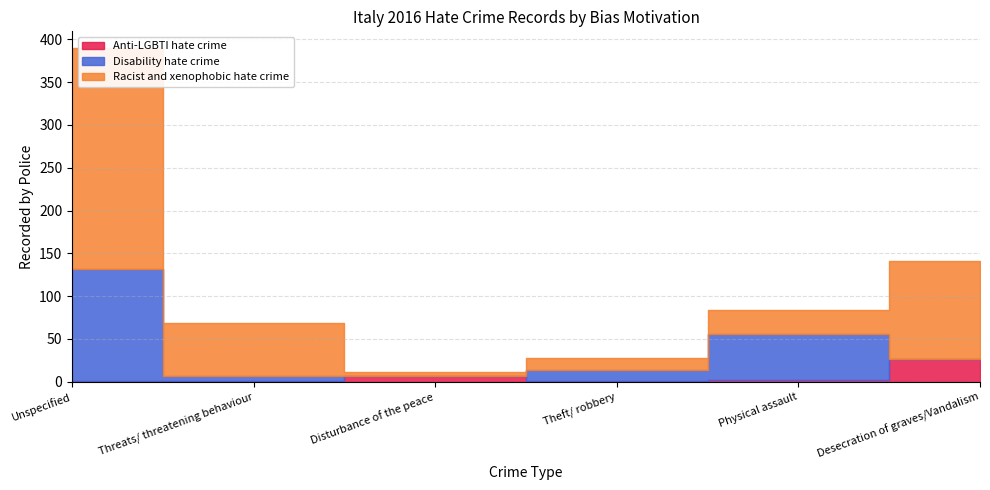

Rank the categories by Disability hate crime value from lowest to highest.

Desecration of graves/Vandalism, Disturbance of the peace, Threats/ threatening behaviour, Theft/ robbery, Physical assault, Unspecified